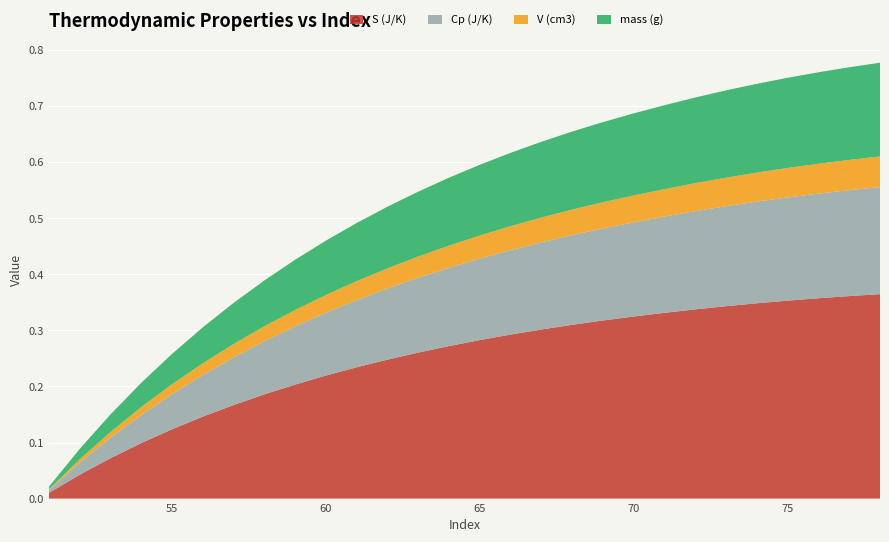

Reading right to left, list all the values displayed in this chart.

S (J/K): 78=0.4	77=0.4	76=0.4	75=0.4	74=0.3	73=0.3	72=0.3	71=0.3	70=0.3	69=0.3	68=0.3	67=0.3	66=0.3	65=0.3	64=0.3	63=0.3	62=0.2	61=0.2	60=0.2	59=0.2	58=0.2	57=0.2	56=0.1	55=0.1	54=0.1	53=0.1	52=0.0	51=0.0
Cp (J/K): 78=0.2	77=0.2	76=0.2	75=0.2	74=0.2	73=0.2	72=0.2	71=0.2	70=0.2	69=0.2	68=0.2	67=0.2	66=0.2	65=0.1	64=0.1	63=0.1	62=0.1	61=0.1	60=0.1	59=0.1	58=0.1	57=0.1	56=0.1	55=0.1	54=0.1	53=0.0	52=0.0	51=0.0
V (cm3): 78=0.1	77=0.1	76=0.1	75=0.1	74=0.1	73=0.1	72=0.0	71=0.0	70=0.0	69=0.0	68=0.0	67=0.0	66=0.0	65=0.0	64=0.0	63=0.0	62=0.0	61=0.0	60=0.0	59=0.0	58=0.0	57=0.0	56=0.0	55=0.0	54=0.0	53=0.0	52=0.0	51=0.0
mass (g): 78=0.2	77=0.2	76=0.2	75=0.2	74=0.2	73=0.2	72=0.2	71=0.1	70=0.1	69=0.1	68=0.1	67=0.1	66=0.1	65=0.1	64=0.1	63=0.1	62=0.1	61=0.1	60=0.1	59=0.1	58=0.1	57=0.1	56=0.1	55=0.1	54=0.0	53=0.0	52=0.0	51=0.0